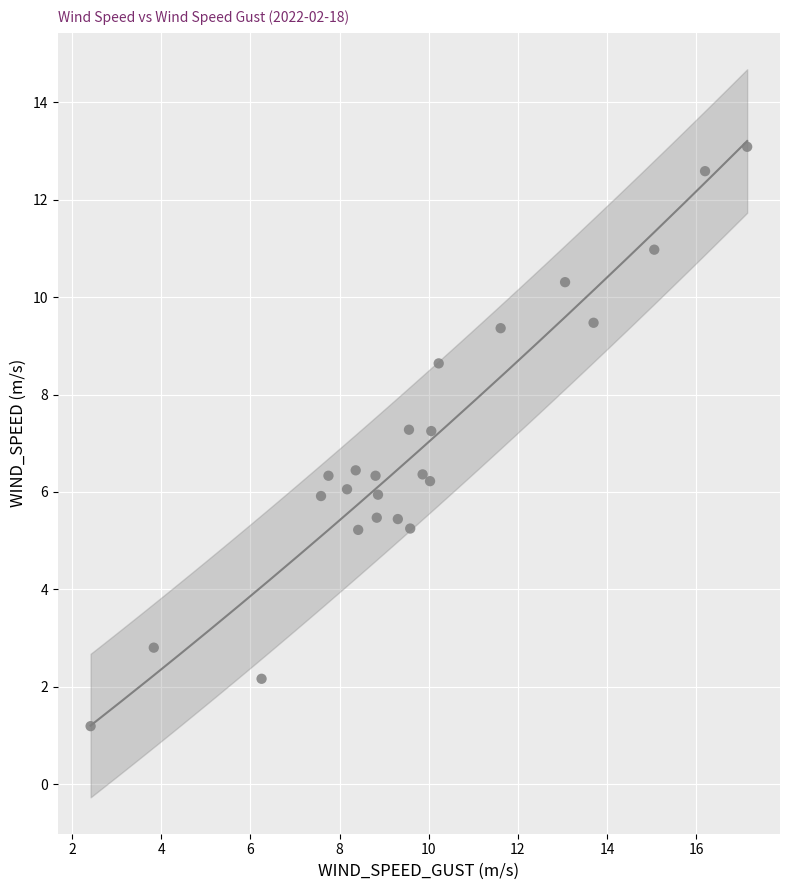

What is the range of X values (max minus min)?

14.7